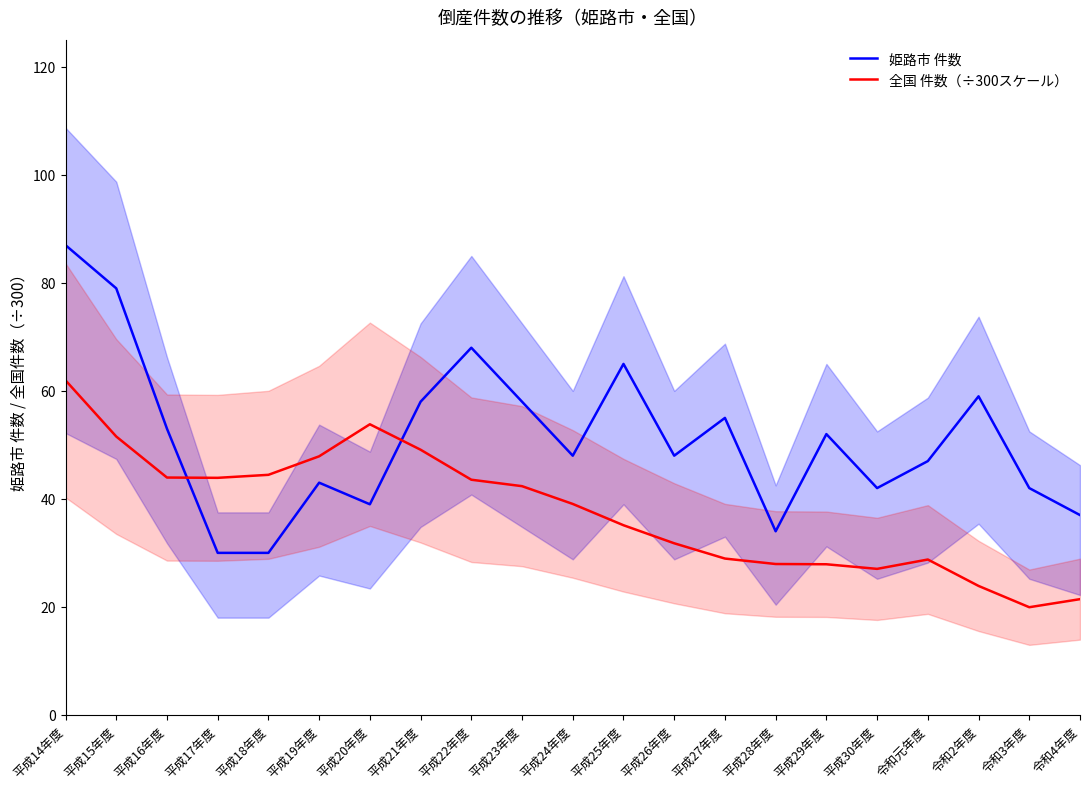

Which series changed the most between 平成17年度 and 平成26年度?

姫路市 件数